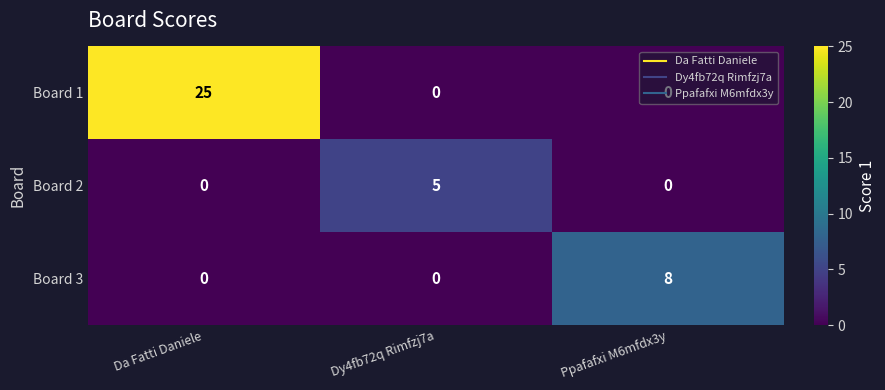

At which category is the sum across all series the highest?

Da Fatti Daniele